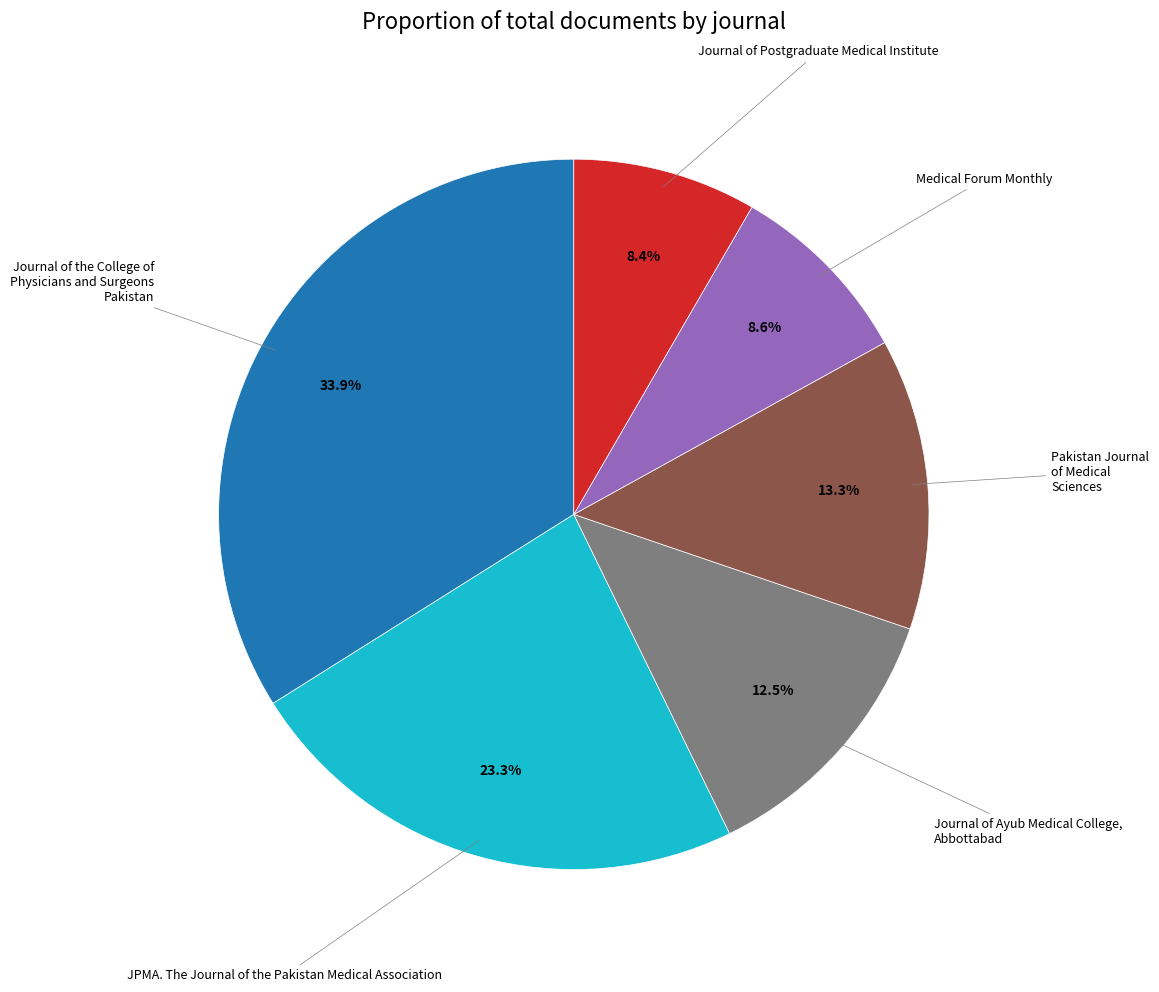

Does any single category account for the majority?

No